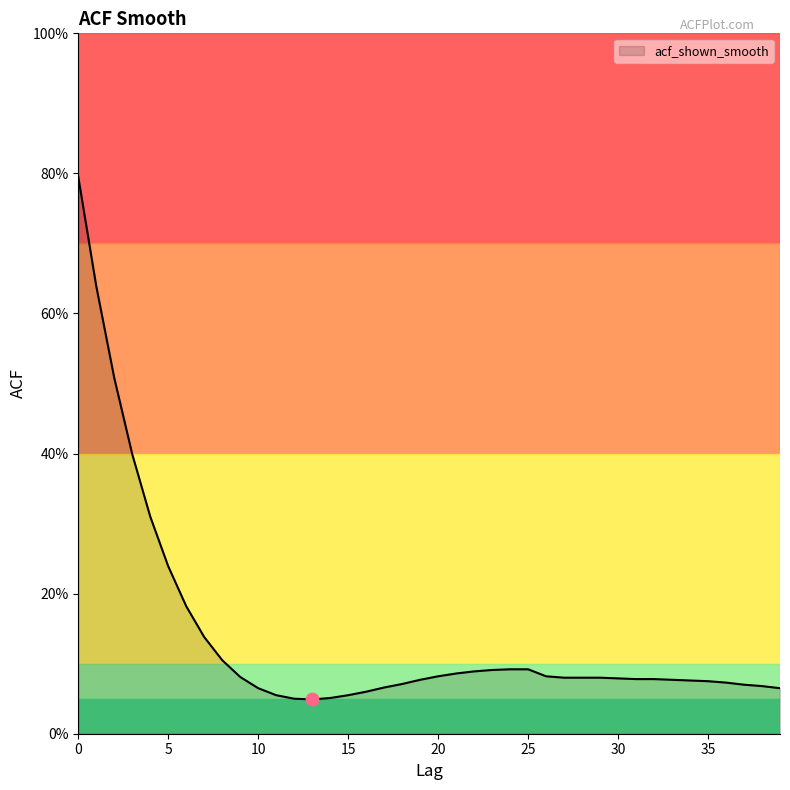

Is this an area chart (filled region under the line)?

Yes